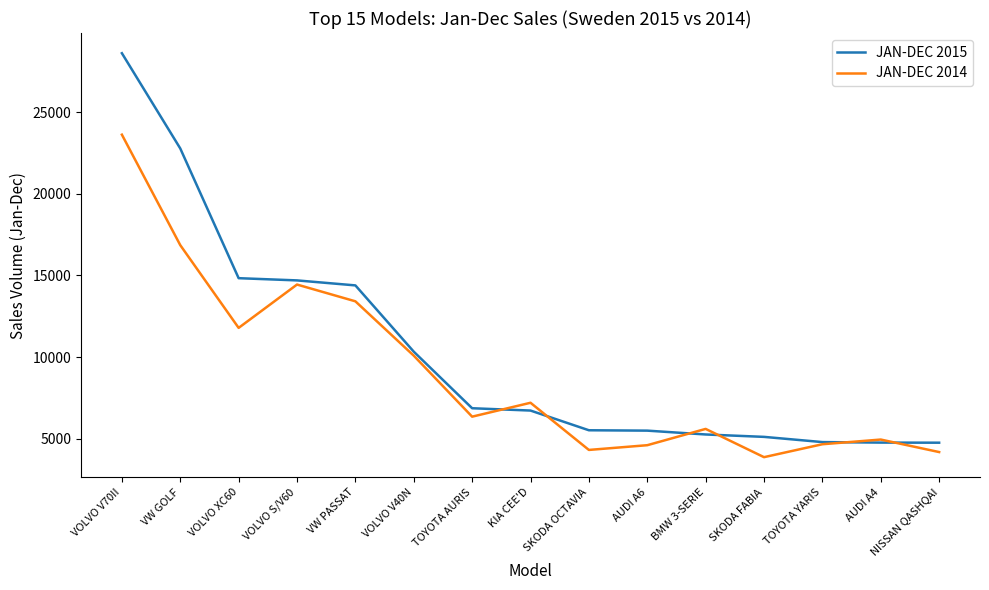

What are all the series names shown in the legend?

JAN-DEC 2015, JAN-DEC 2014